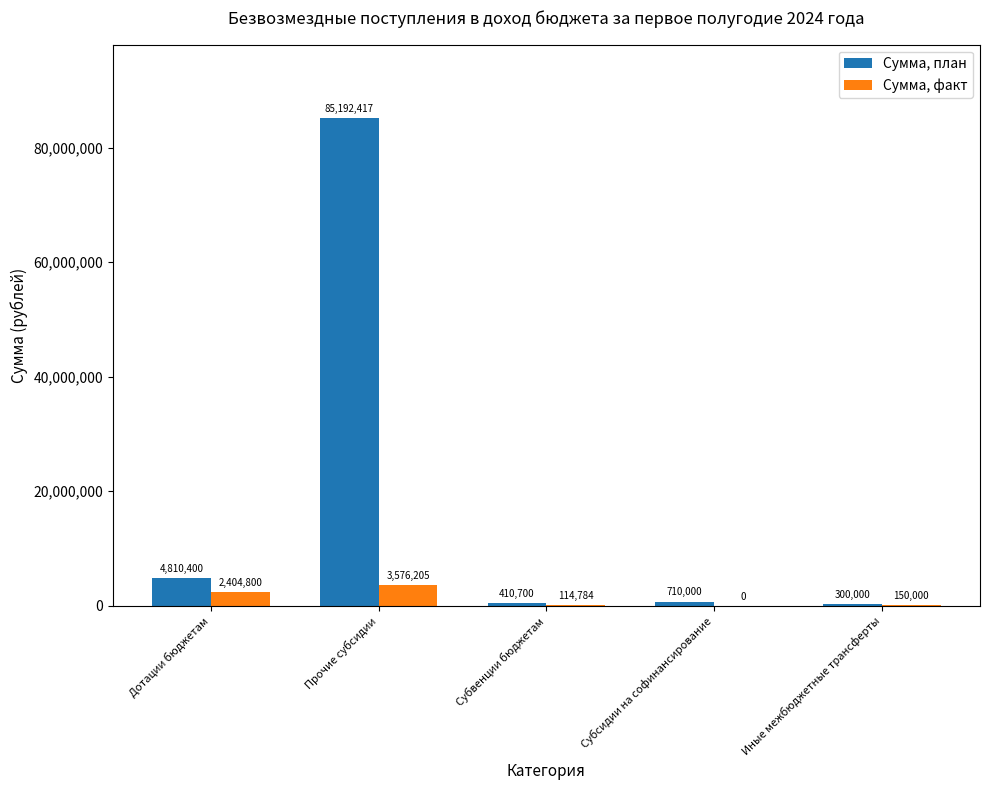

Are the bars grouped side by side (vs. stacked)?

Yes